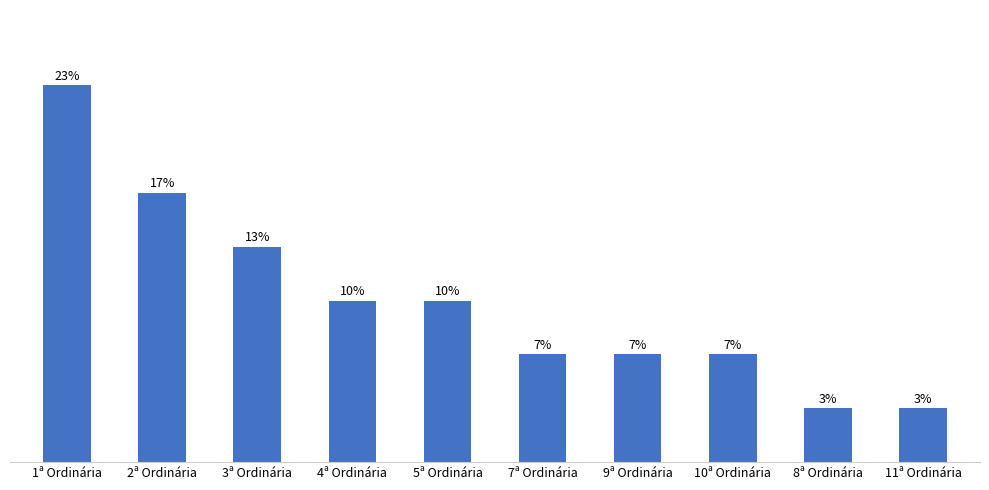

Does the chart contain any negative values?

No